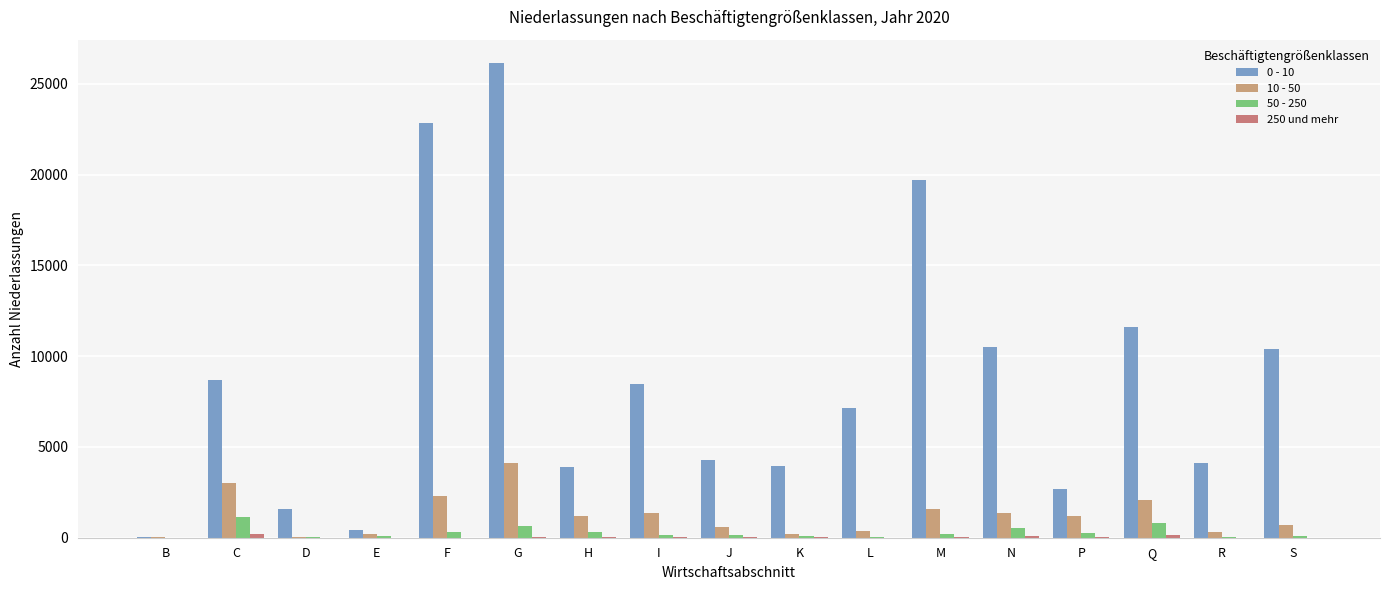

Which series changed the most between M and P?

0 - 10